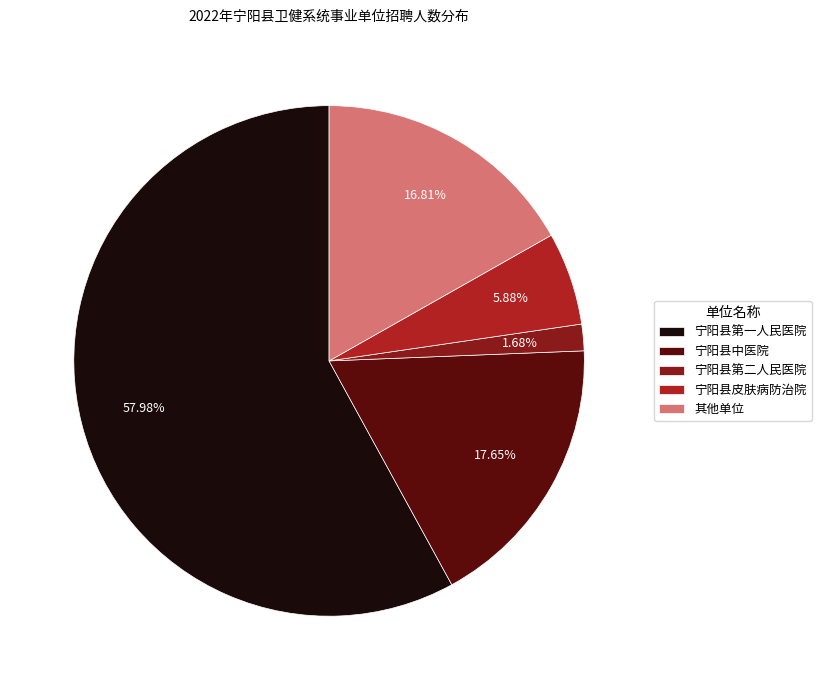

To the nearest percent, what is the difference between the largest and smallest slice percentages?

56%